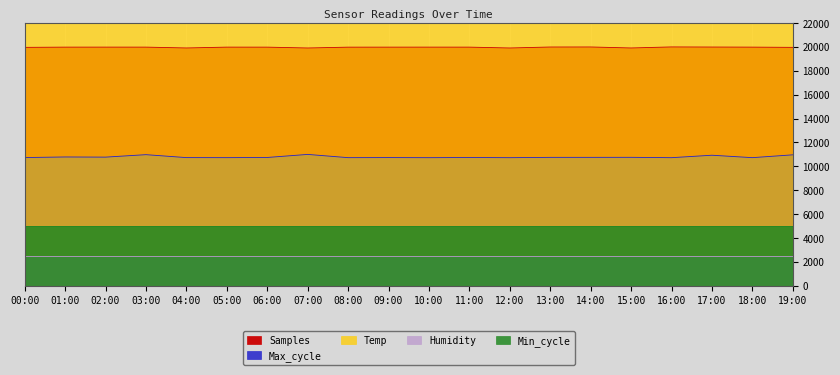

Rank the categories by Max_cycle value from highest to lowest.

07:00, 03:00, 19:00, 17:00, 01:00, 02:00, 15:00, 14:00, 13:00, 06:00, 11:00, 00:00, 09:00, 04:00, 05:00, 08:00, 18:00, 10:00, 12:00, 16:00